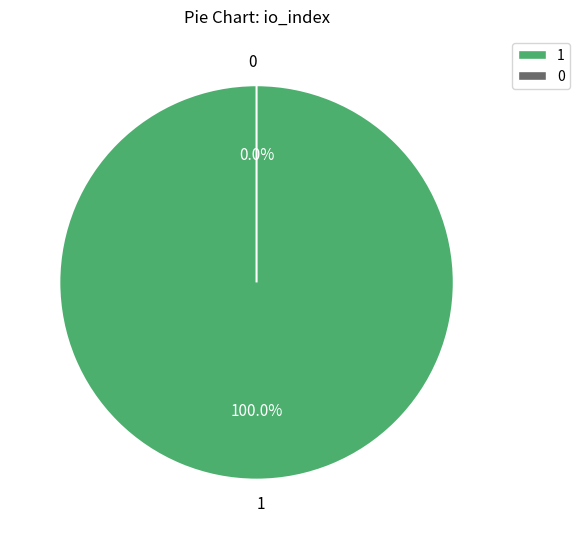

To the nearest percent, what is the combined percentage of 0 and 1?

100%